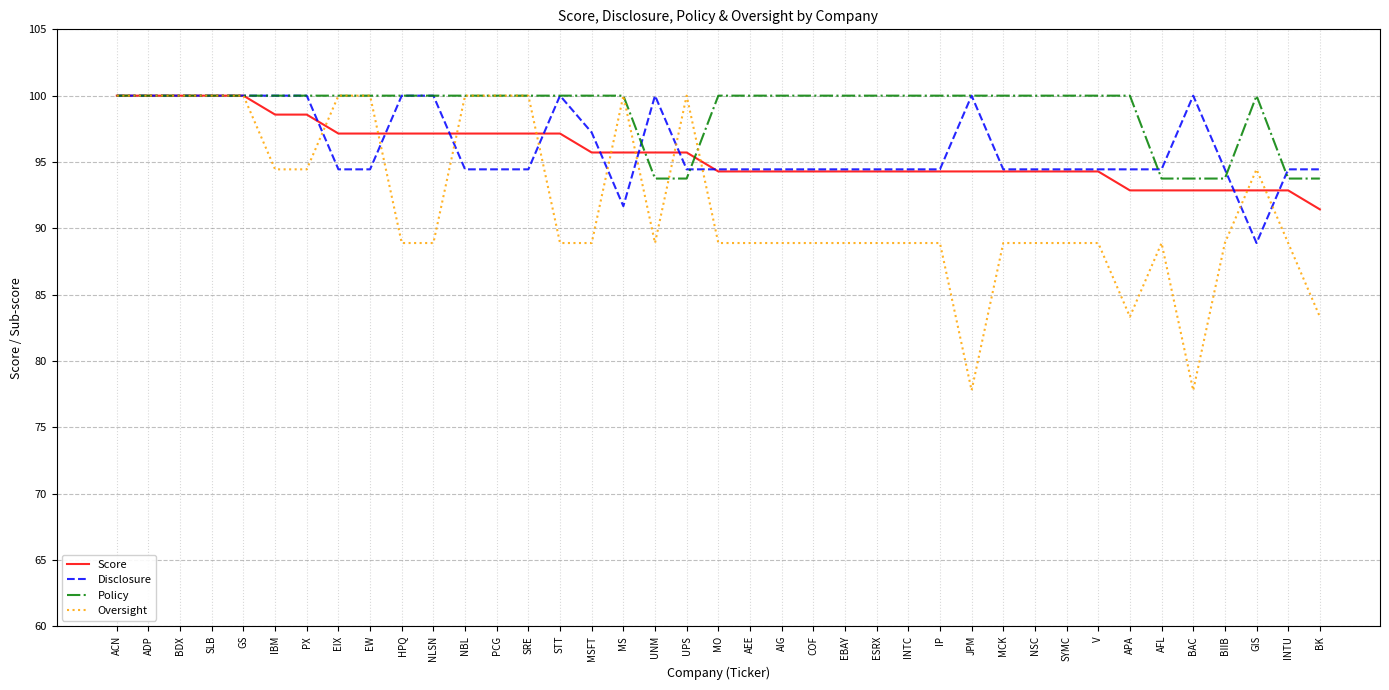

True or false: Oversight and Disclosure cross at least once.

True